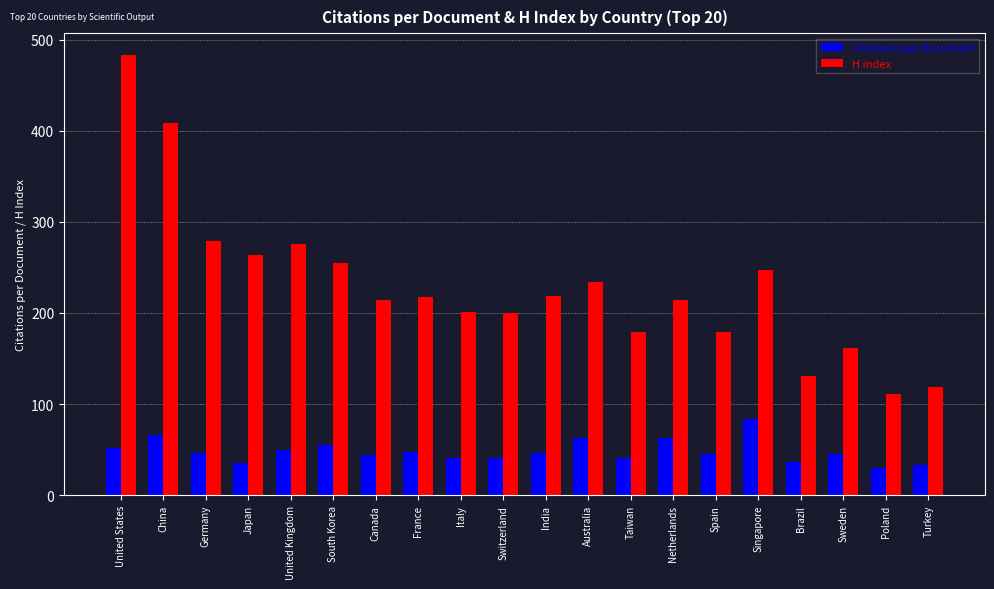

How many series are shown in this chart?

2